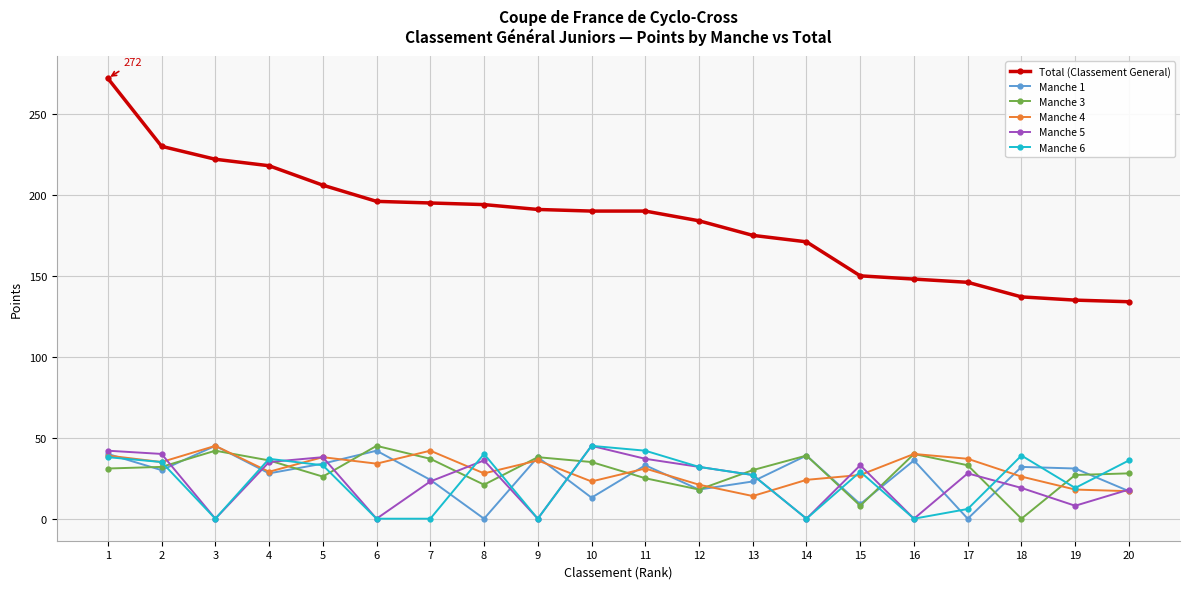

True or false: Manche 6 and Total (Classement General) intersect in this chart.

False